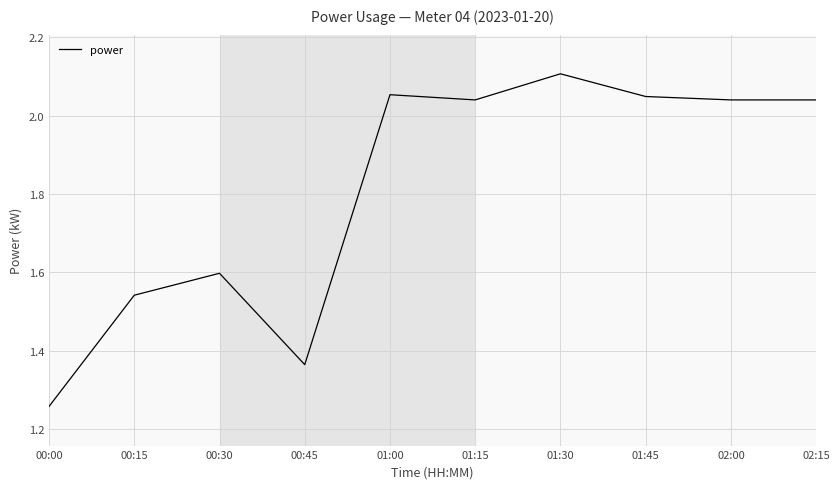

What is the difference between the maximum and minimum values?

0.8